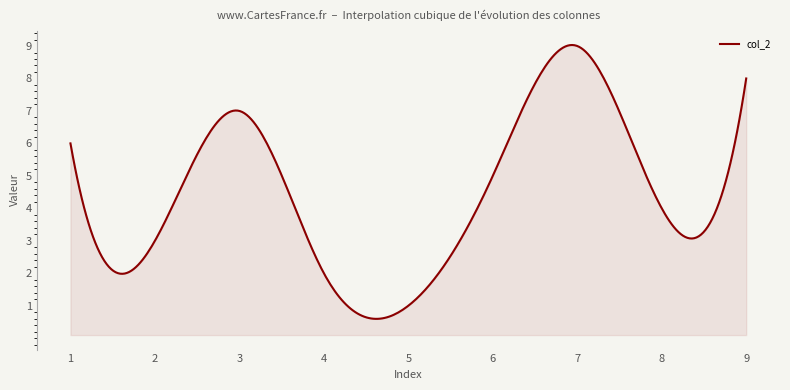

What is the smallest value displayed?

0.6